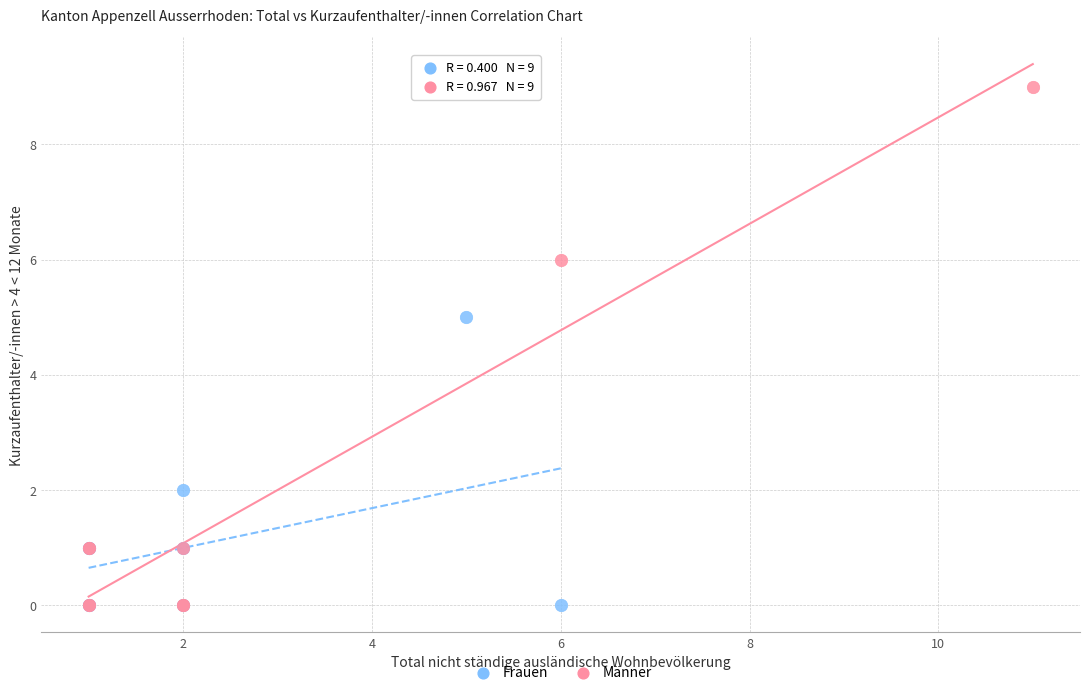

Which series reaches the maximum Y coordinate?

Männer